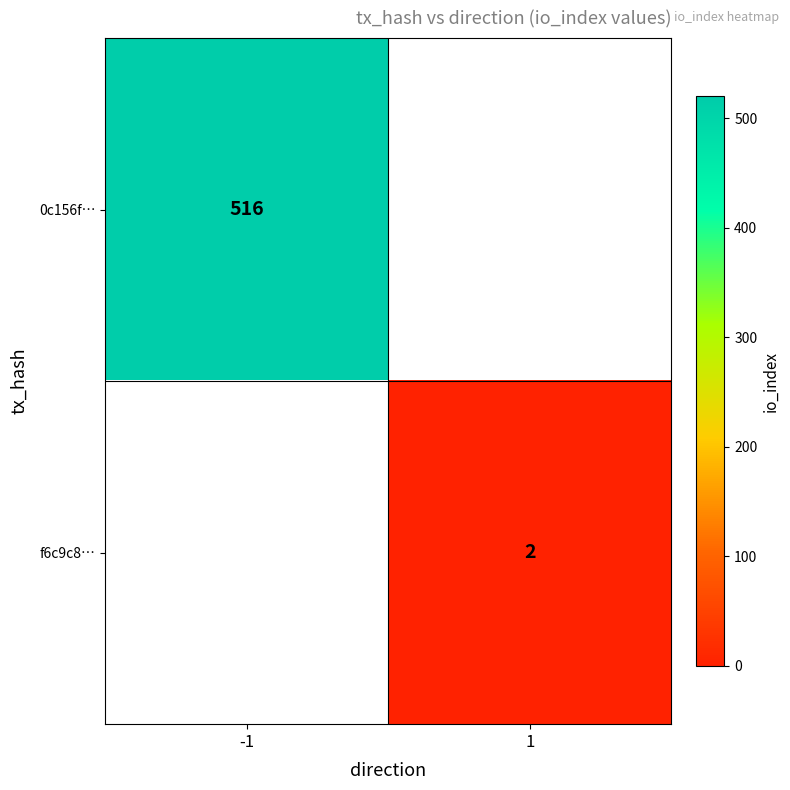

What is the minimum value shown in the chart?

2.0